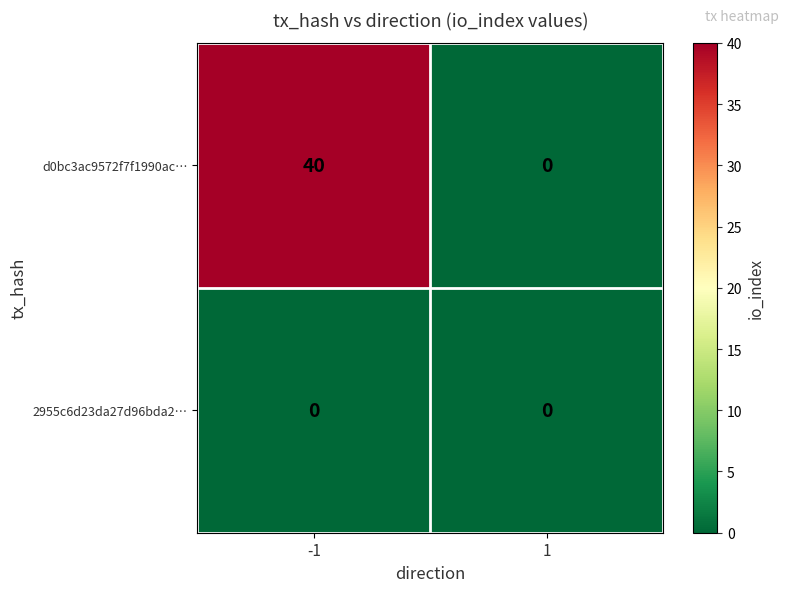

True or false: d0bc3ac9572f7f1990ac… has a value of -22 at 1.

False